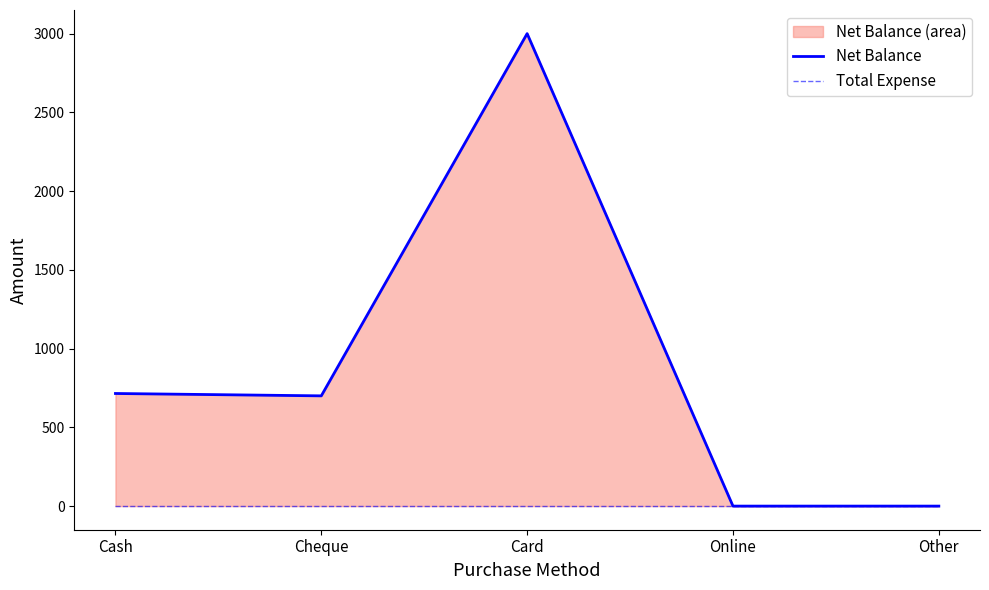

What is the label of the 2nd point from the left?

Cheque